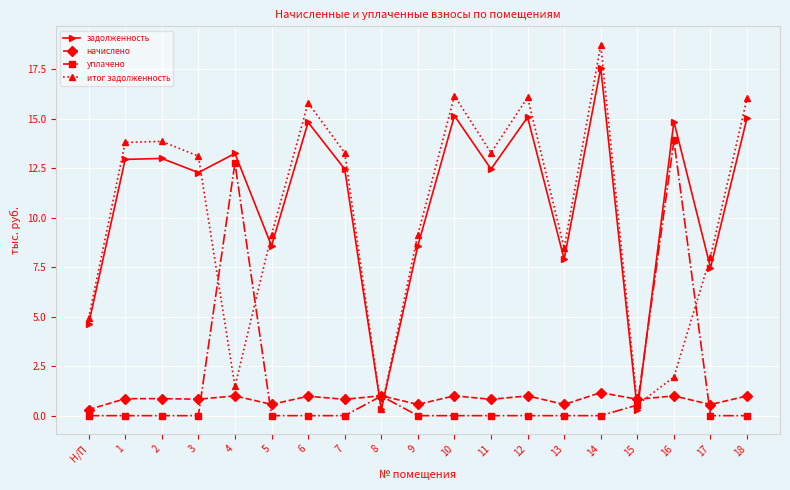

What is the label of the 15th point from the left?

14